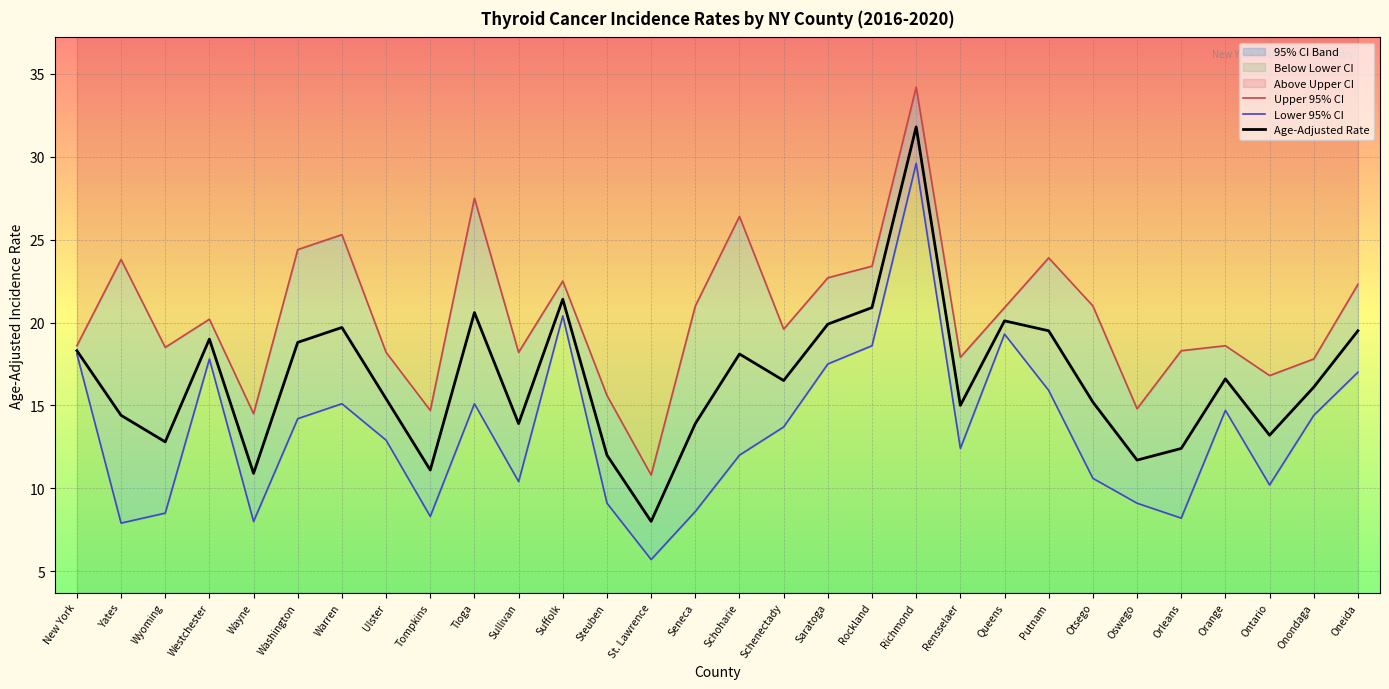

What is the sum of all Age-Adjusted Rate values?

496.7